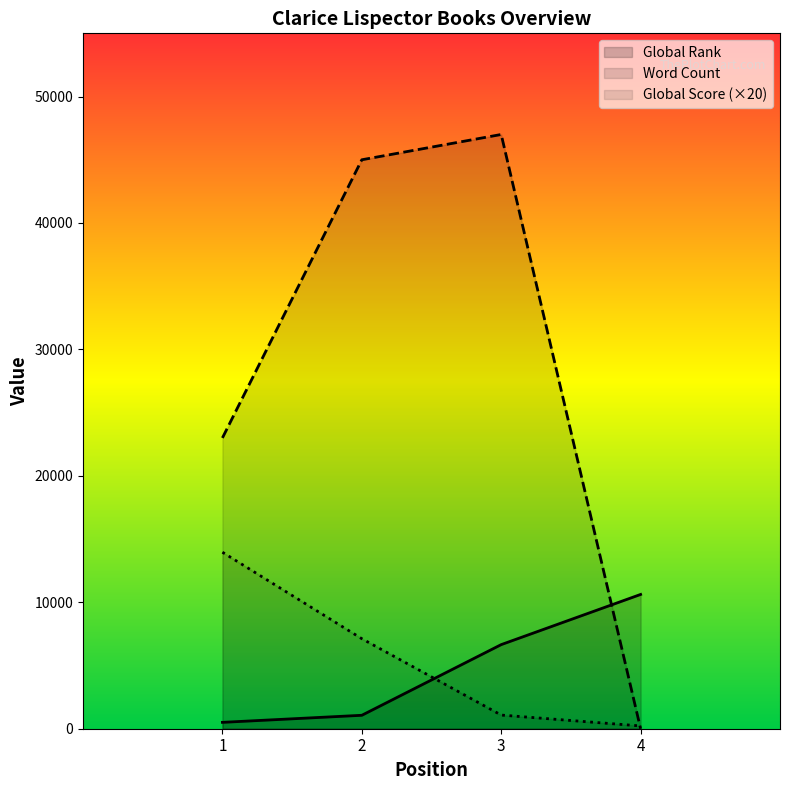

How many intersections are there between Global Rank and Global Score?

1